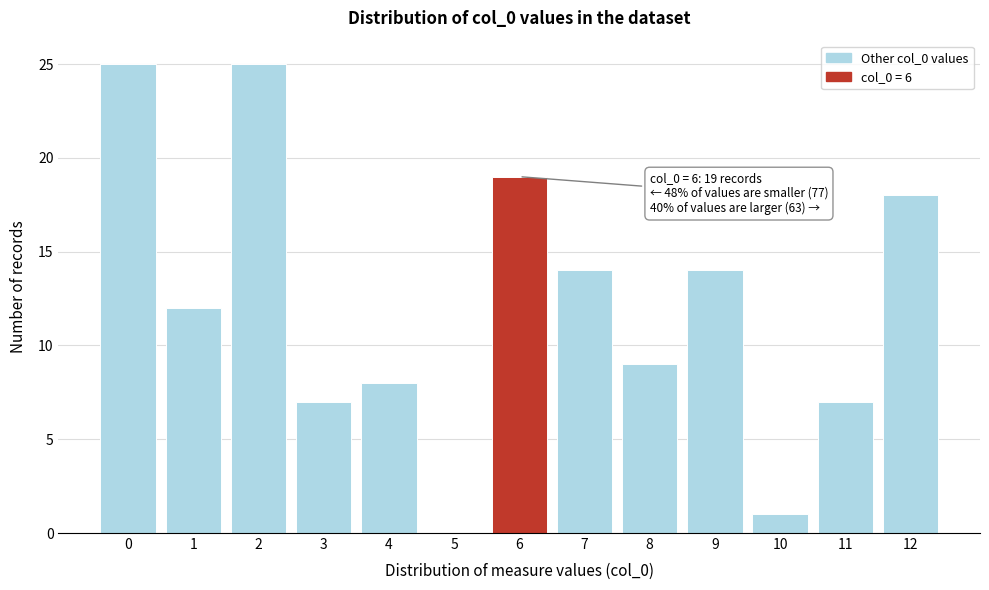

Reading left to right, transcribe all the data shown in this chart.

0=25	1=12	2=25	3=7	4=8	5=0	6=19	7=14	8=9	9=14	10=1	11=7	12=18